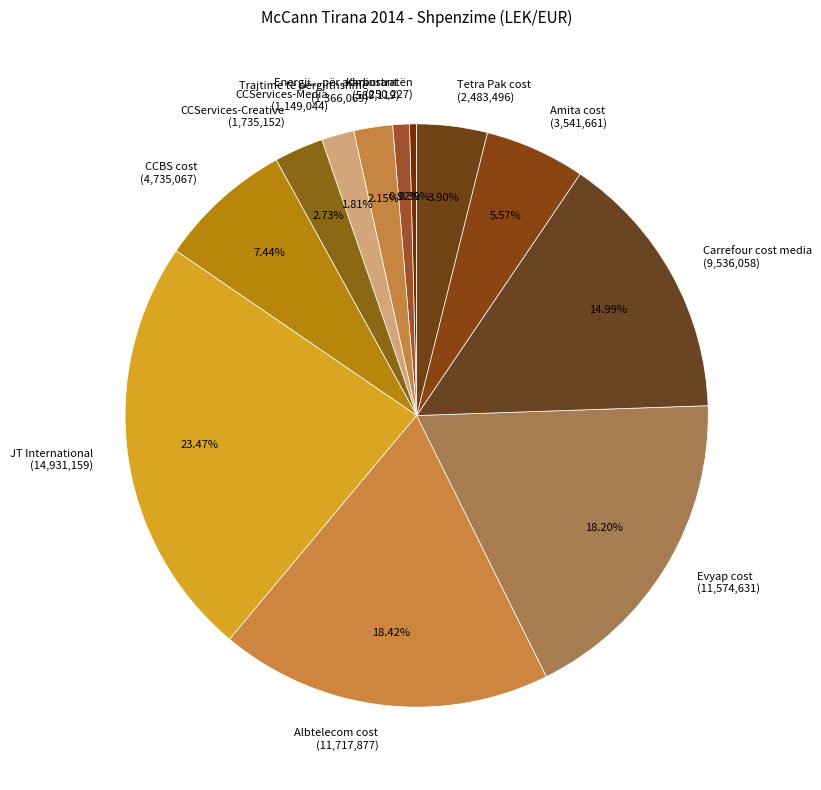

Which has a higher value, Evyap cost or Karburant?

Evyap cost